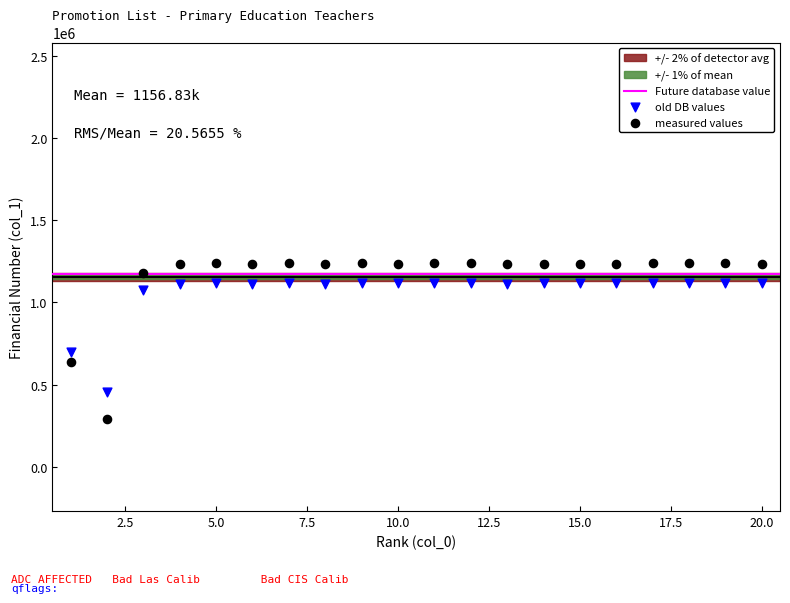

Across all series, what Y value is closest to 763964?

699705.3